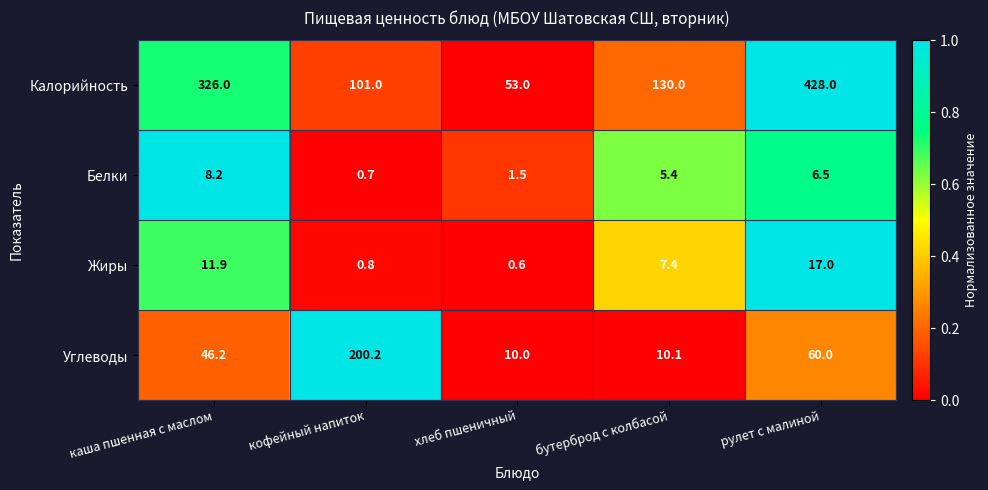

The Жиры series shows 0.6 at хлеб пшеничный. True or false?

True